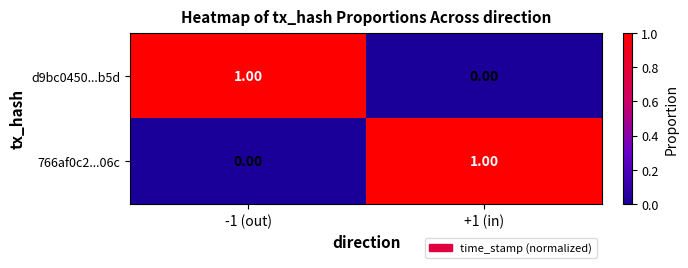

Is the value of 766af0c2...06c at -1 (out) greater than the value of d9bc0450...b5d at -1 (out)?

No